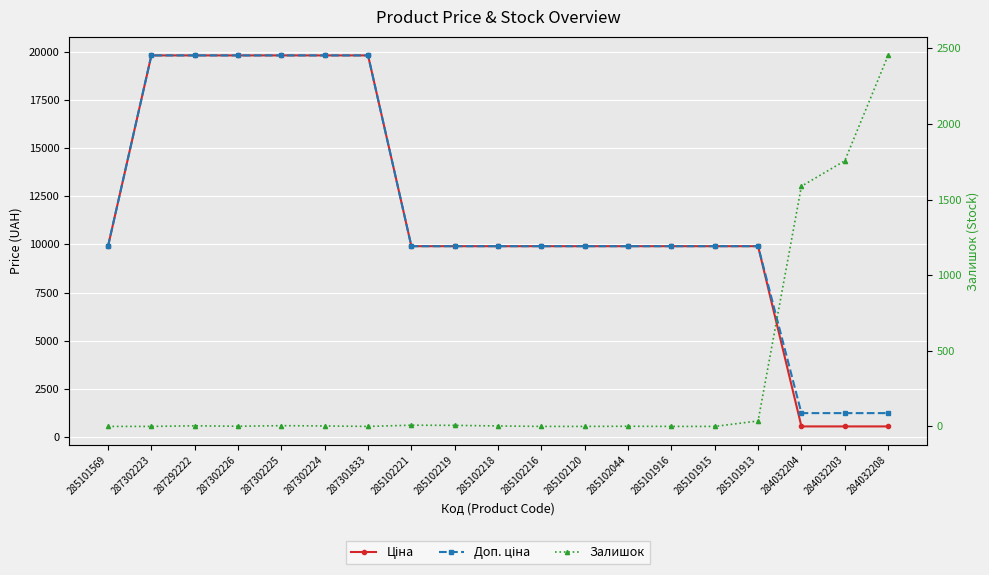

What is the difference between the maximum and second lowest values in the Ціна series?

19295.7